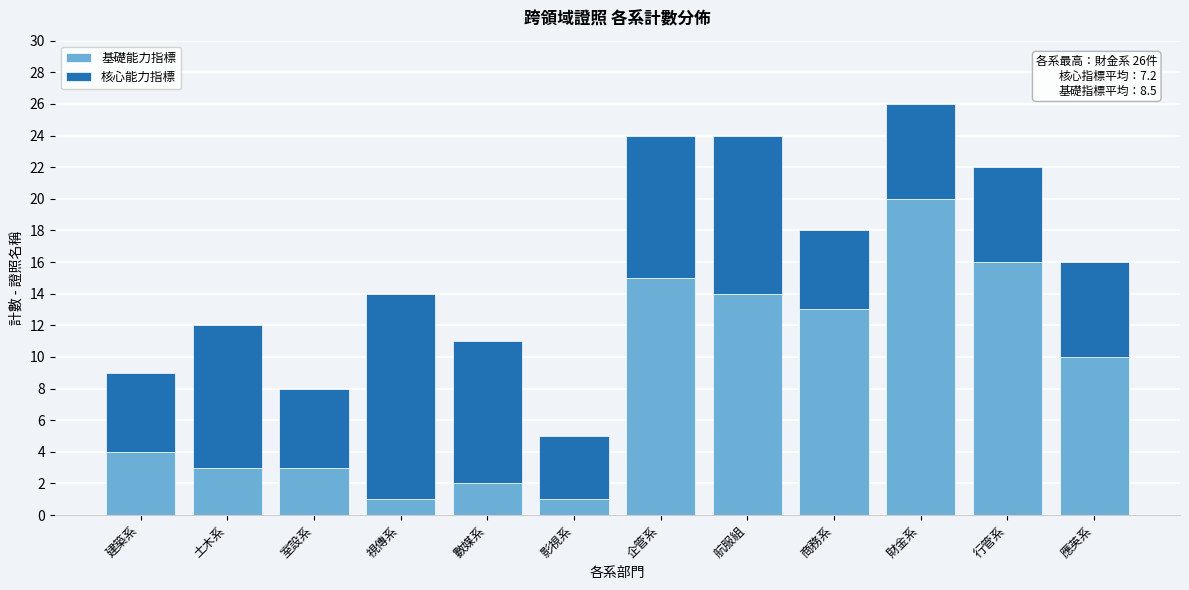

Reading left to right, list the values for the 基礎能力指標 series.

建築系=4	土木系=3	室設系=3	視傳系=1	數媒系=2	影視系=1	企管系=15	航服組=14	商務系=13	財金系=20	行管系=16	應英系=10